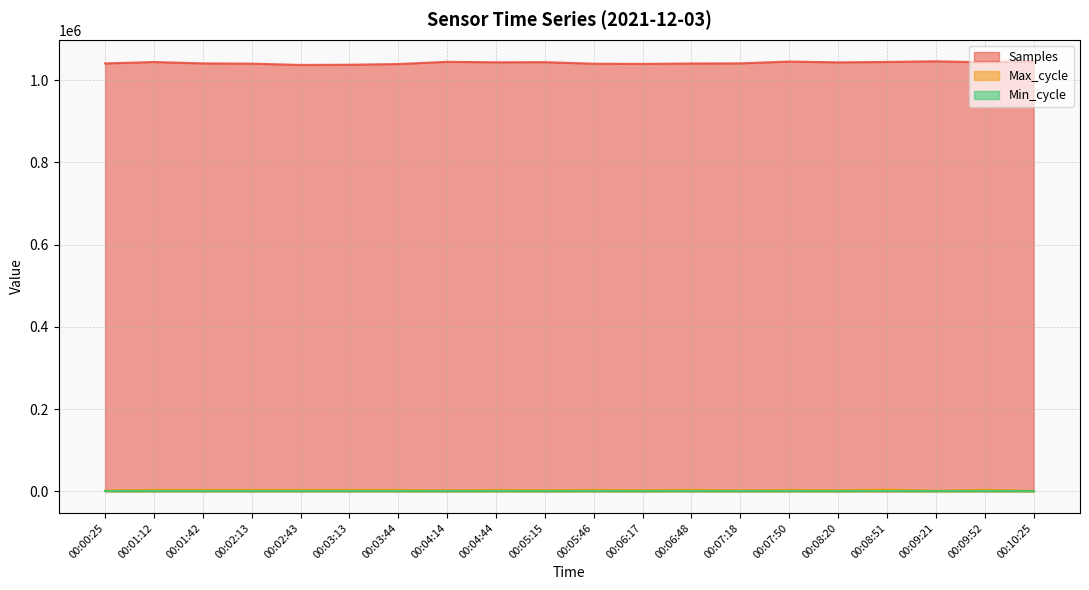

Does the chart display data point markers on the line(s)?

No